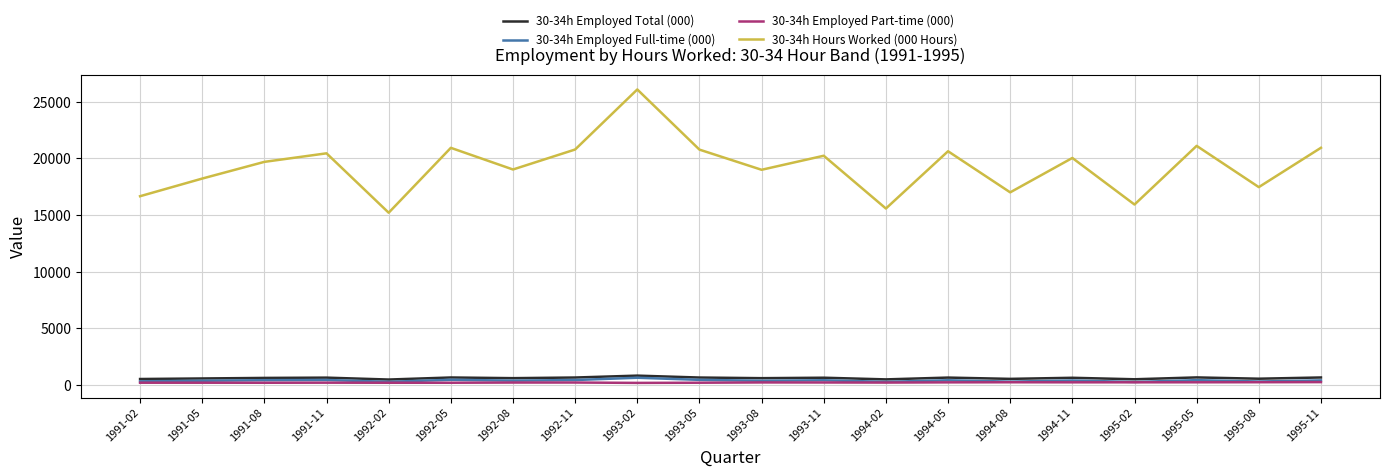

What is the minimum value shown in the chart?

187.7